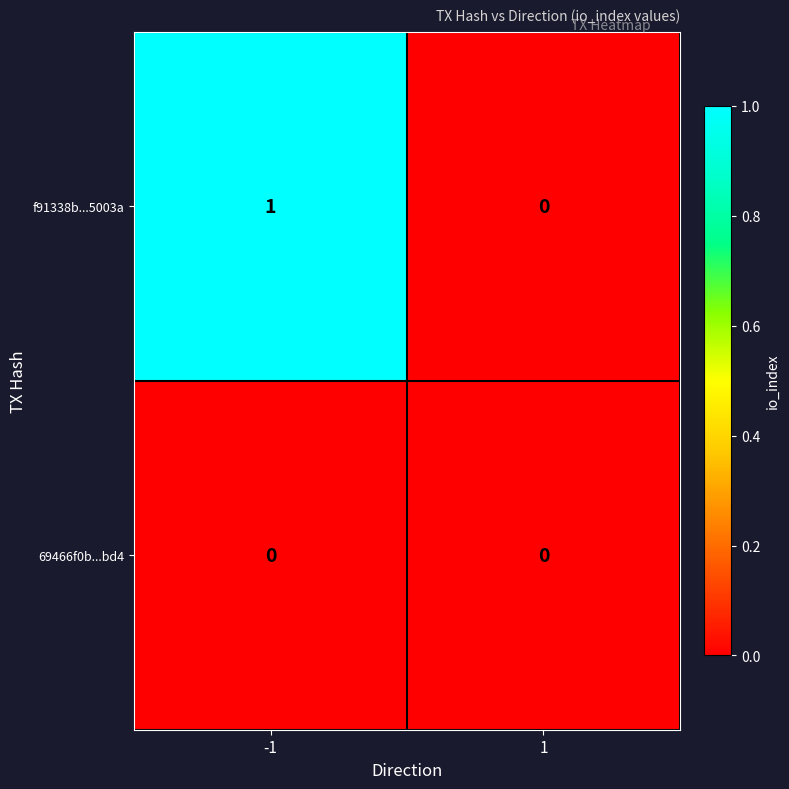

True or false: 69466f0b...bd4 has a value of 0 at 1.

True